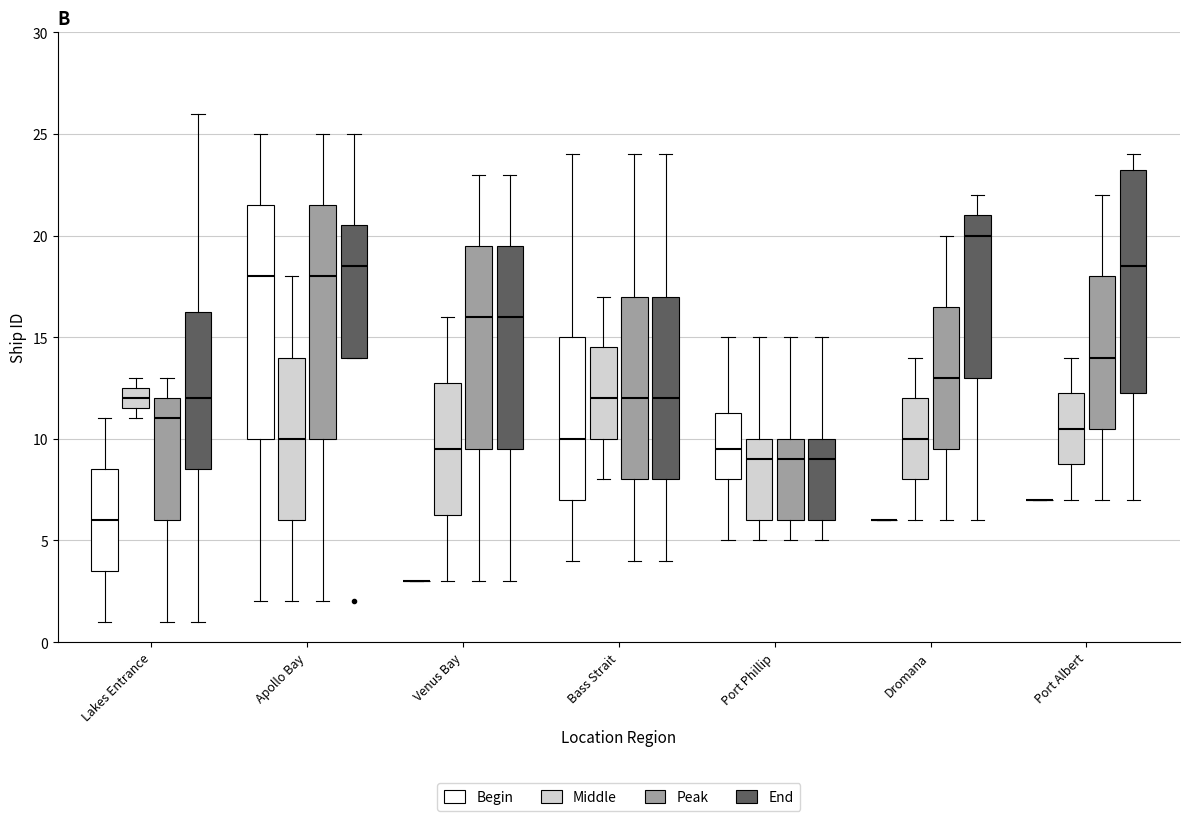

Where does the upper whisker of the box for Bass Strait (Peak) end on the y-axis? The values are not printed on the chart, so give them approximately, as read against the axis.

24.0